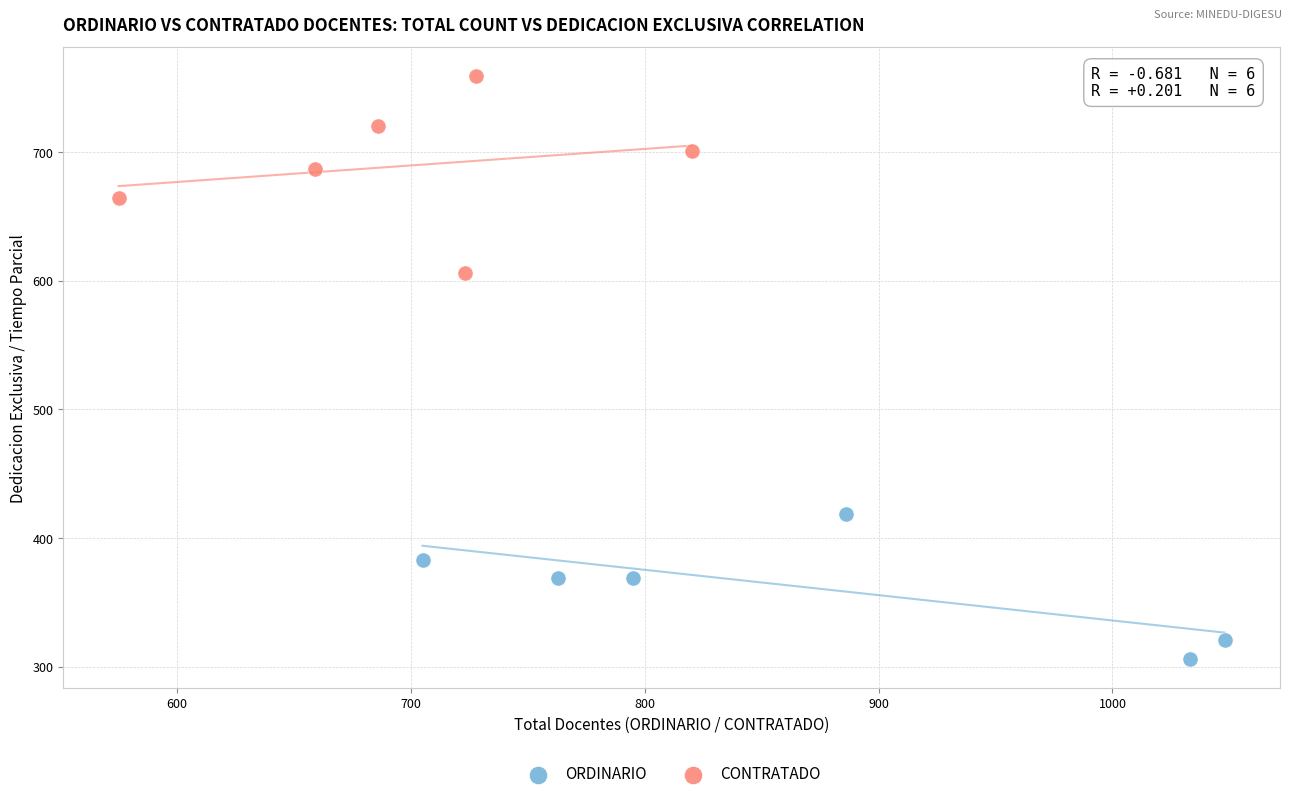

Which series has the widest spread of Y values?

CONTRATADO